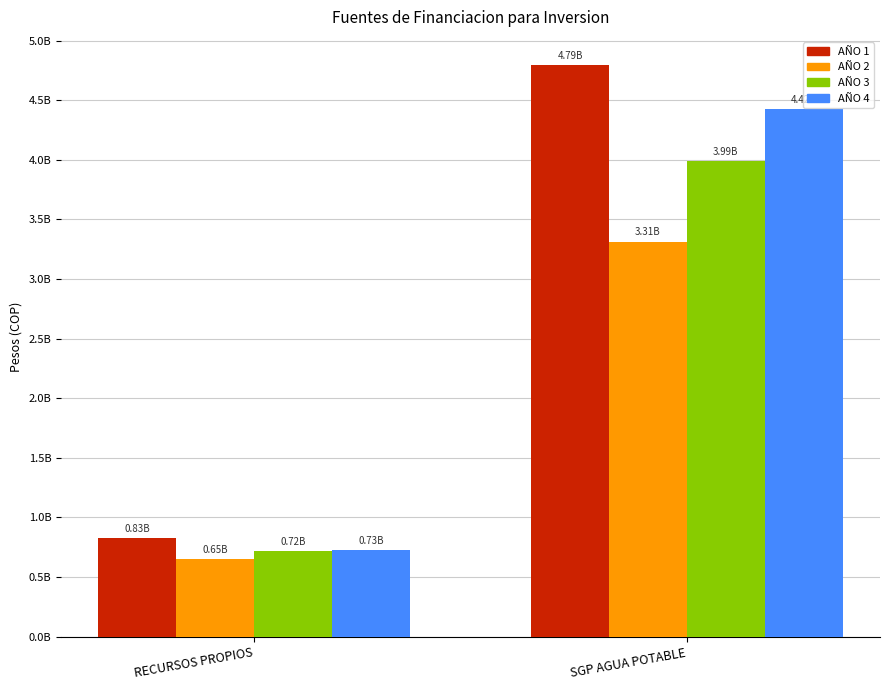

What is the value of the AÑO 3 bar at the 2nd from the left?

3987368262.6